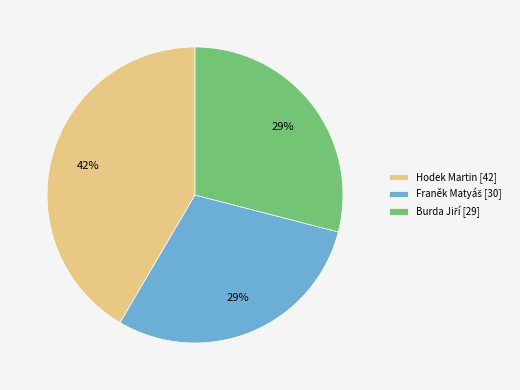

To the nearest percent, what percentage of the pie is Hodek Martin [42]?

42%